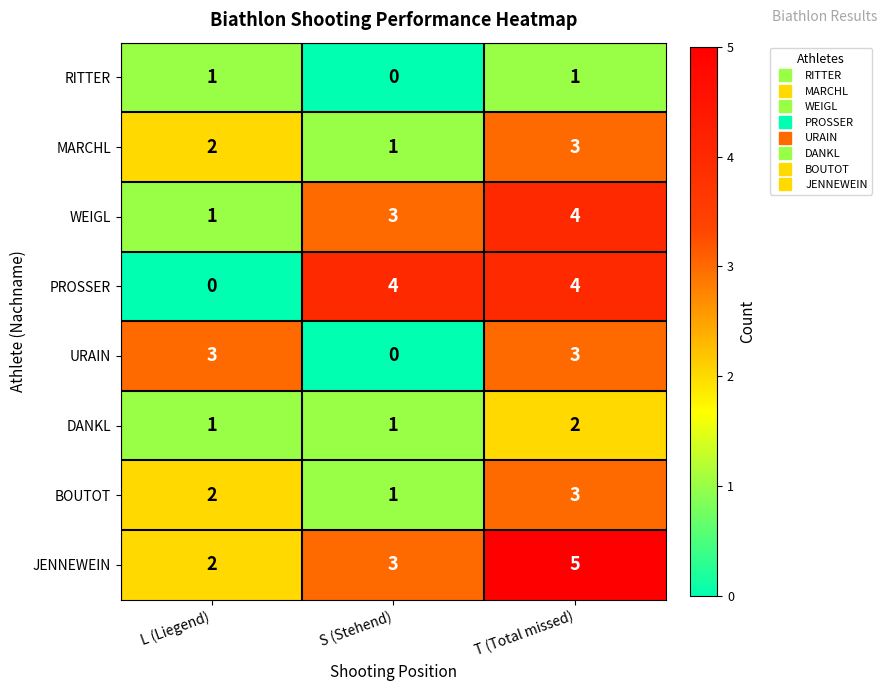

Reading left to right, list all the values displayed in this chart.

RITTER: L (Liegend)=1	S (Stehend)=0	T (Total missed)=1
MARCHL: L (Liegend)=2	S (Stehend)=1	T (Total missed)=3
WEIGL: L (Liegend)=1	S (Stehend)=3	T (Total missed)=4
PROSSER: L (Liegend)=0	S (Stehend)=4	T (Total missed)=4
URAIN: L (Liegend)=3	S (Stehend)=0	T (Total missed)=3
DANKL: L (Liegend)=1	S (Stehend)=1	T (Total missed)=2
BOUTOT: L (Liegend)=2	S (Stehend)=1	T (Total missed)=3
JENNEWEIN: L (Liegend)=2	S (Stehend)=3	T (Total missed)=5